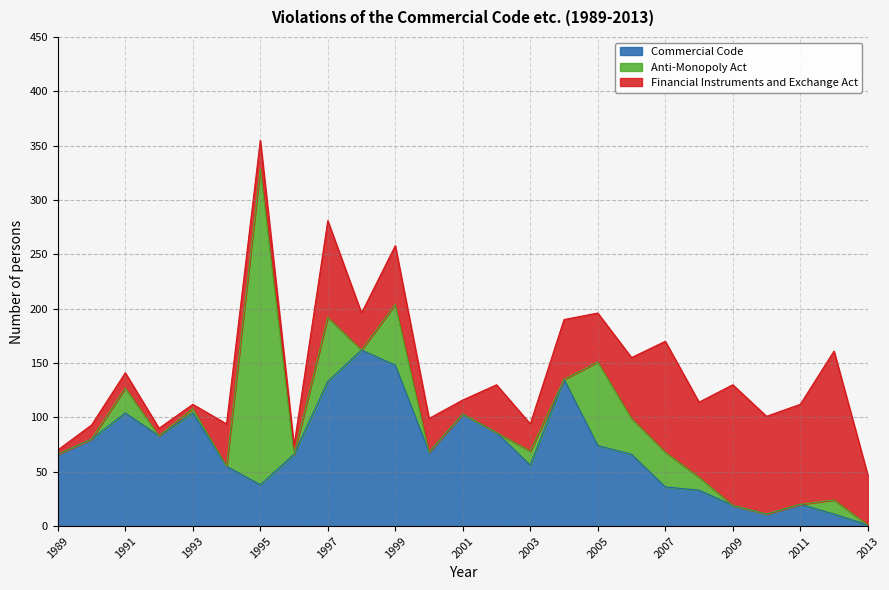

List the series in order of their overall mean, lowest first.

Anti-Monopoly Act, Financial Instruments and Exchange Act, Commercial Code